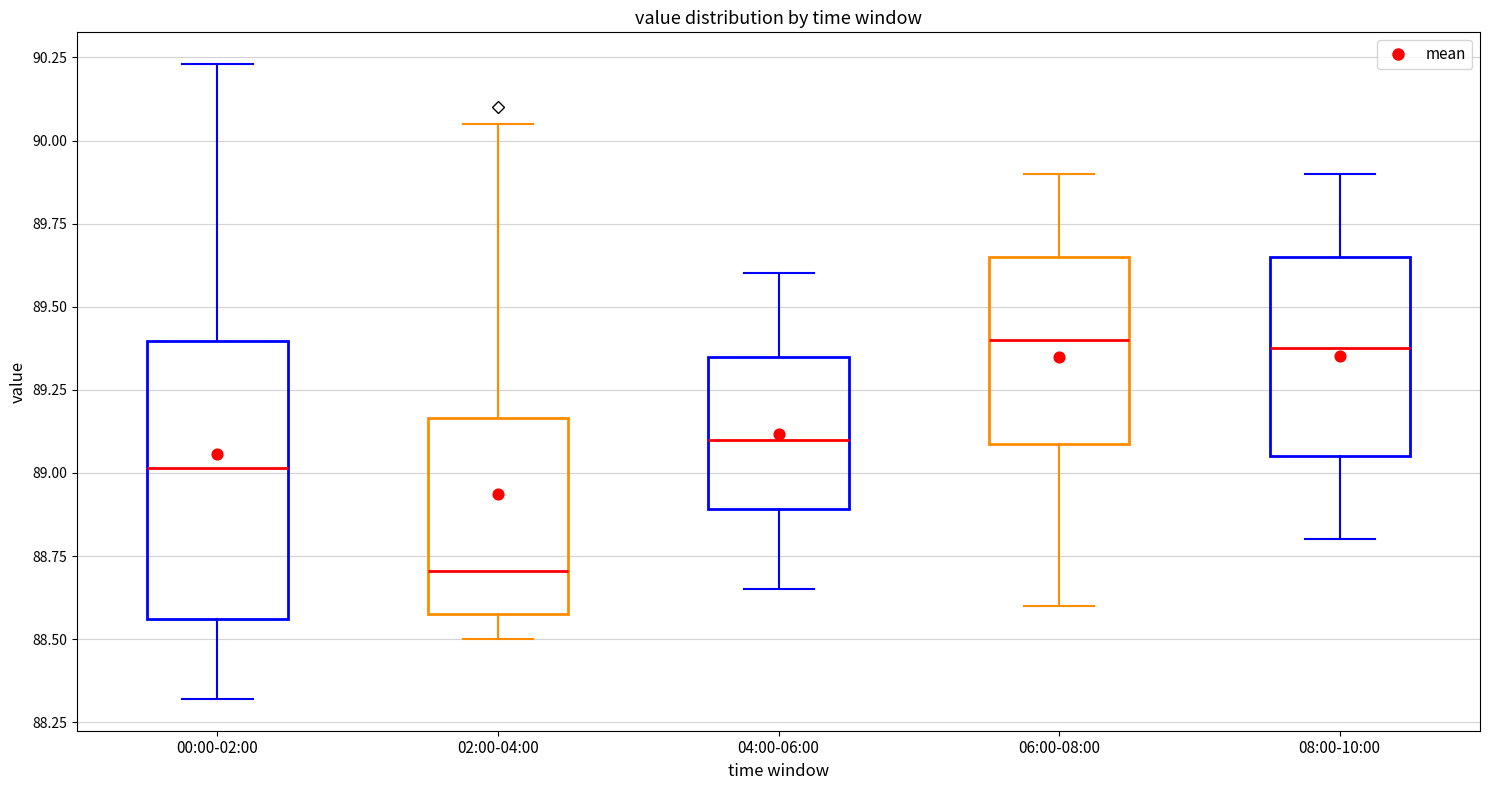

Comparing the boxes themselves (not the whiskers), which one is the tallest?

00:00-02:00